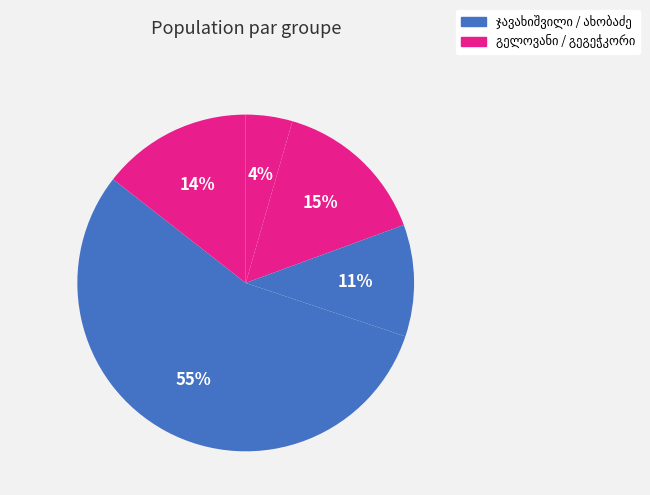

How many slices are in this pie chart?

5